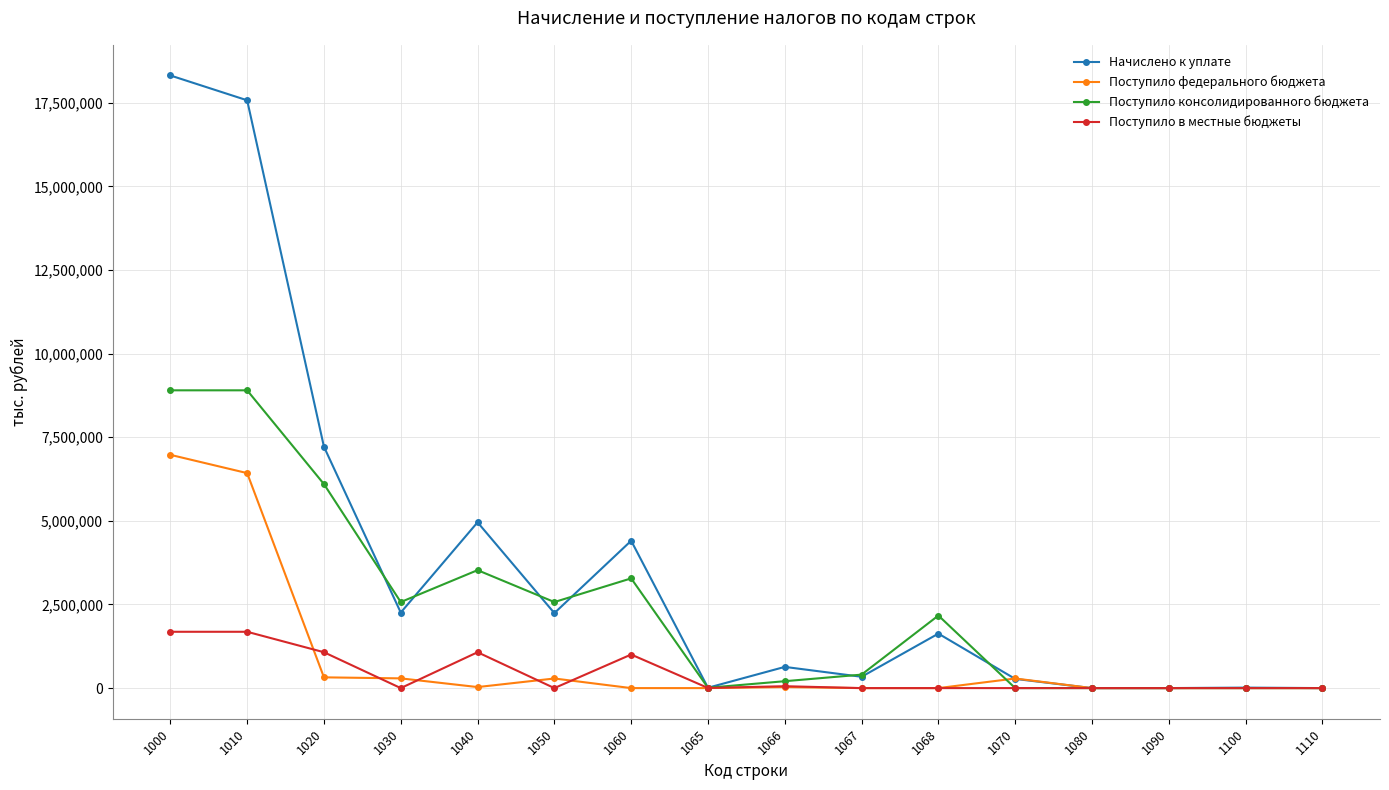

List the series in order of their overall mean, lowest first.

Поступило в местные бюджеты, Поступило федерального бюджета, Поступило консолидированного бюджета, Начислено к уплате